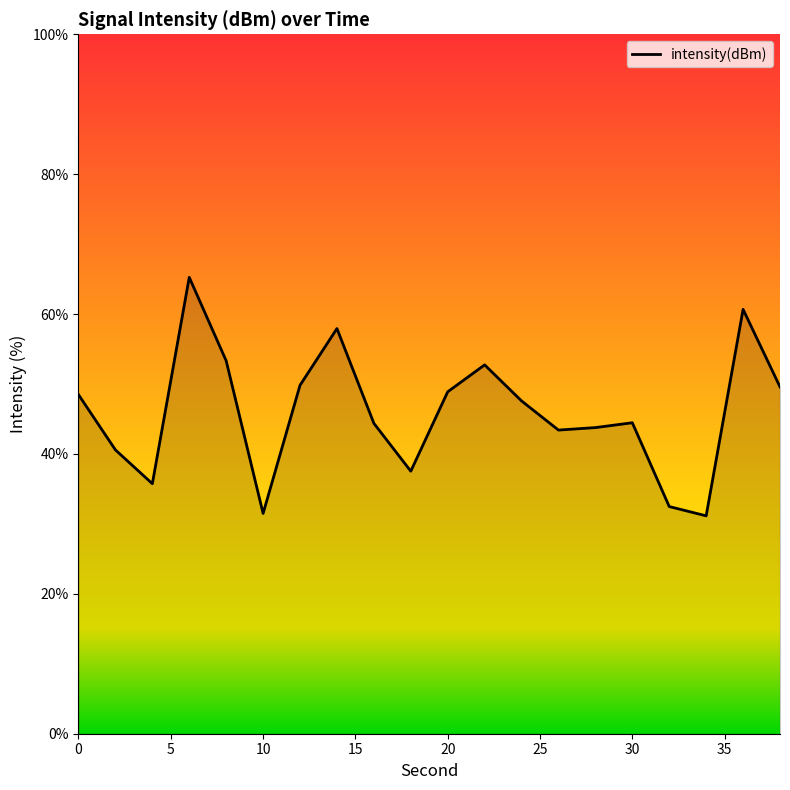

What is the difference between the maximum and minimum values?

34.1